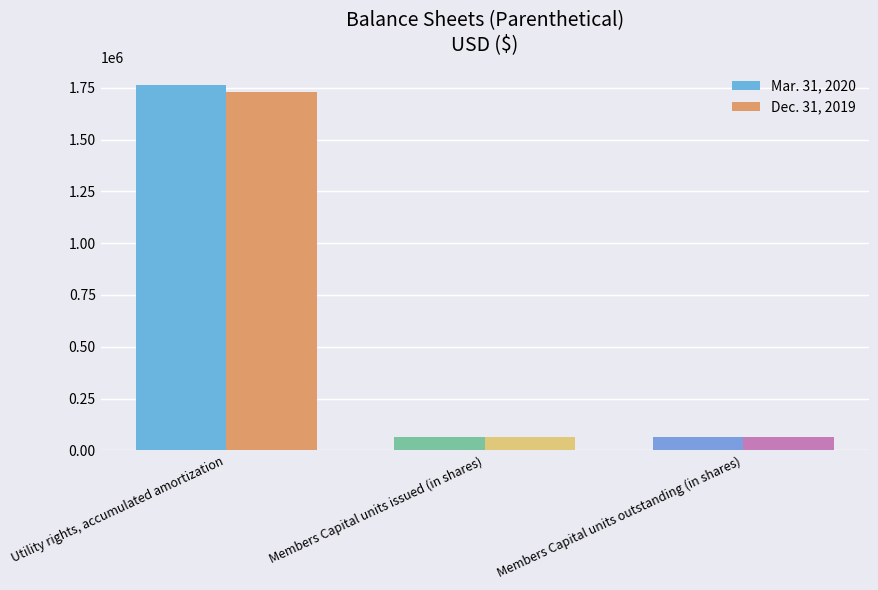

What is the spread (max minus min) of values at Utility rights, accumulated amortization?

34091